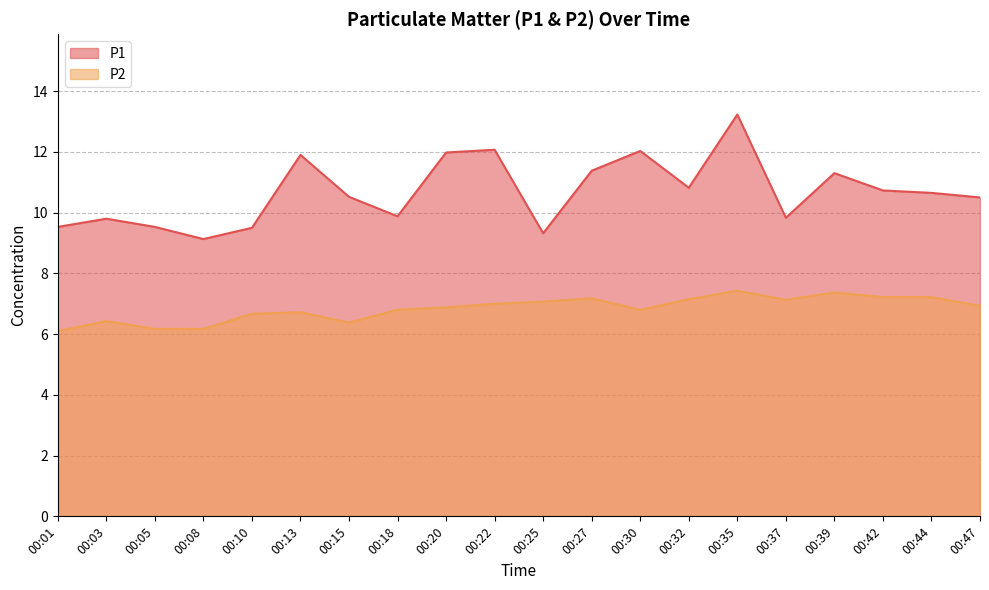

Which has a higher value, 00:39 or 00:01?

00:39